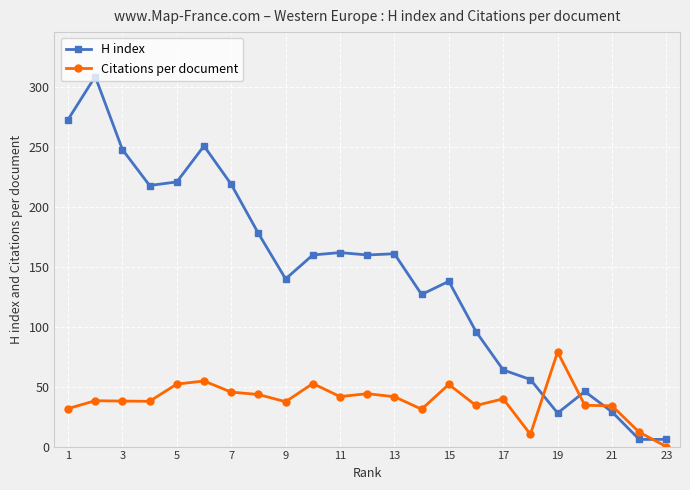

How many lines are shown in the chart?

2